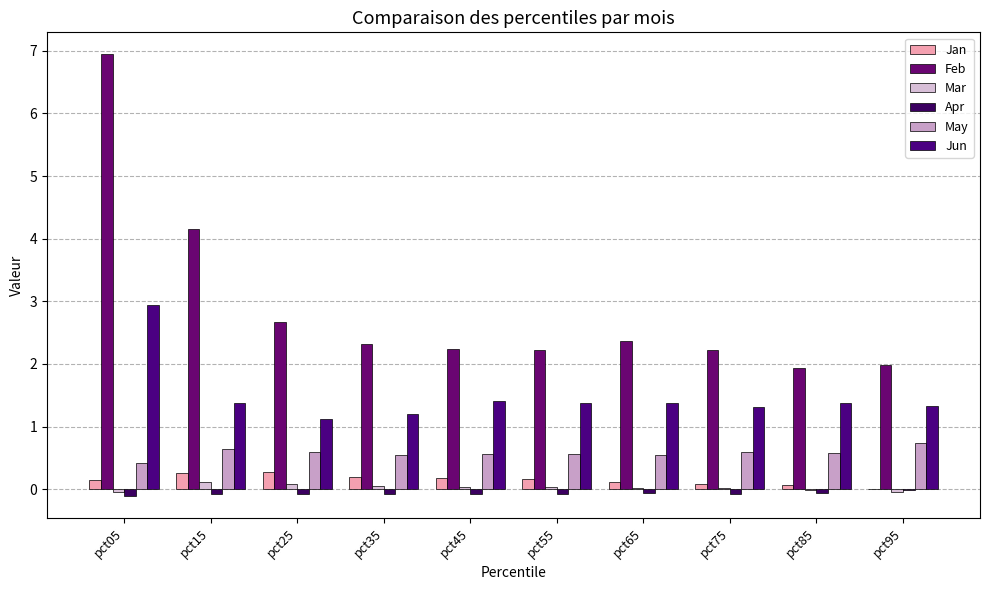

At which category does the chart reach its minimum across all series?

pct05